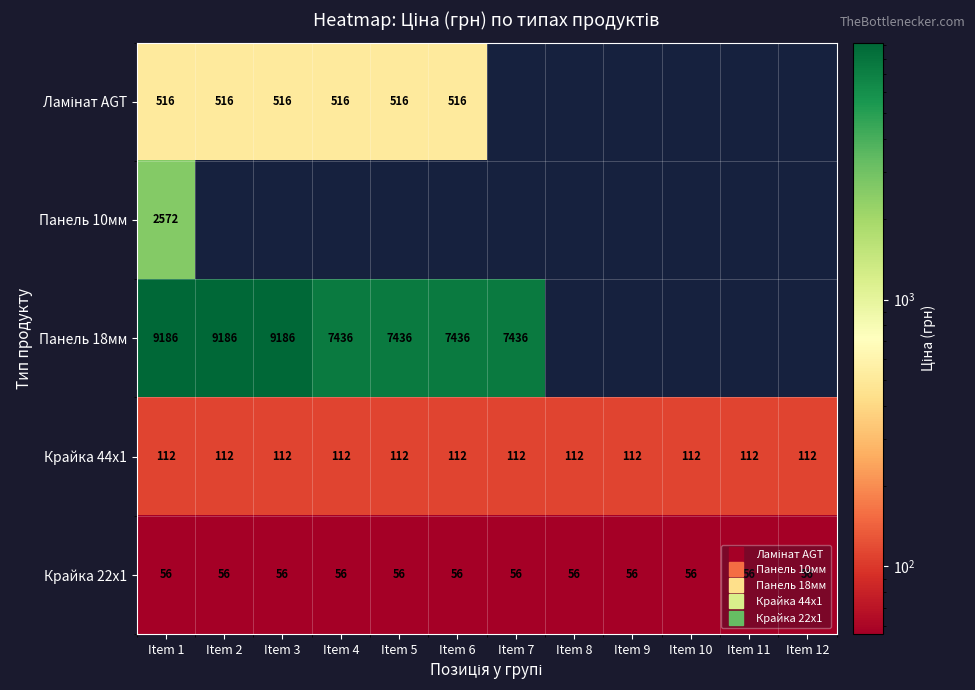

What is the smallest value displayed?

55.9